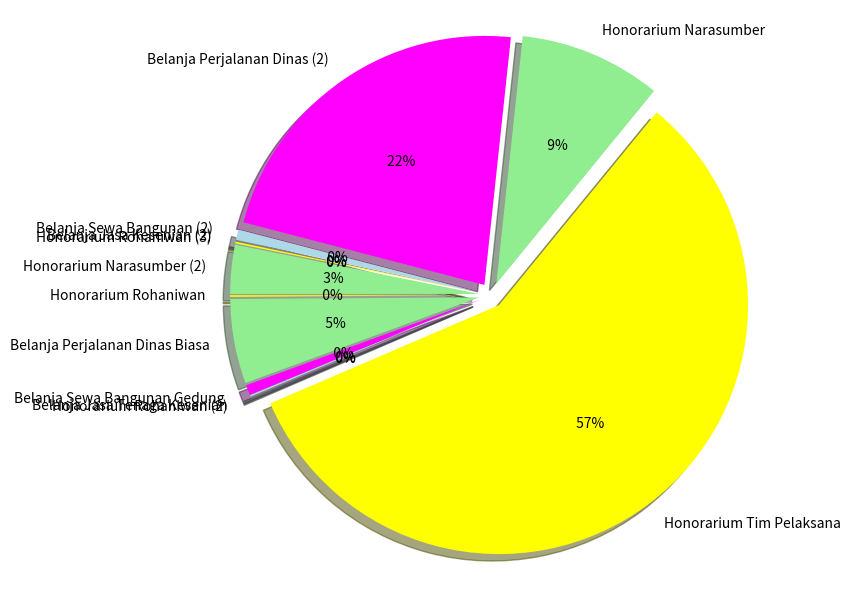

Is it true that Belanja Jasa Kesenian (2) is 1% of the pie?

False